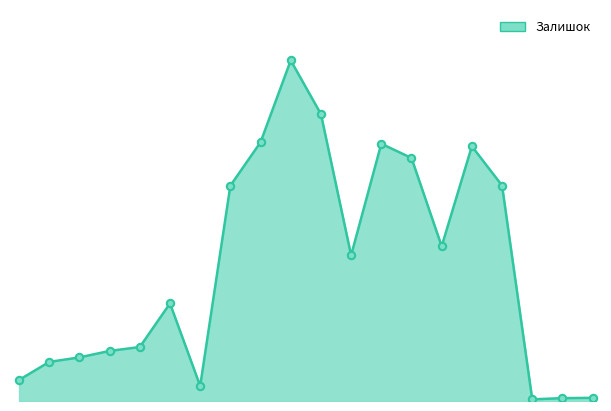

Is this an area chart (filled region under the line)?

Yes